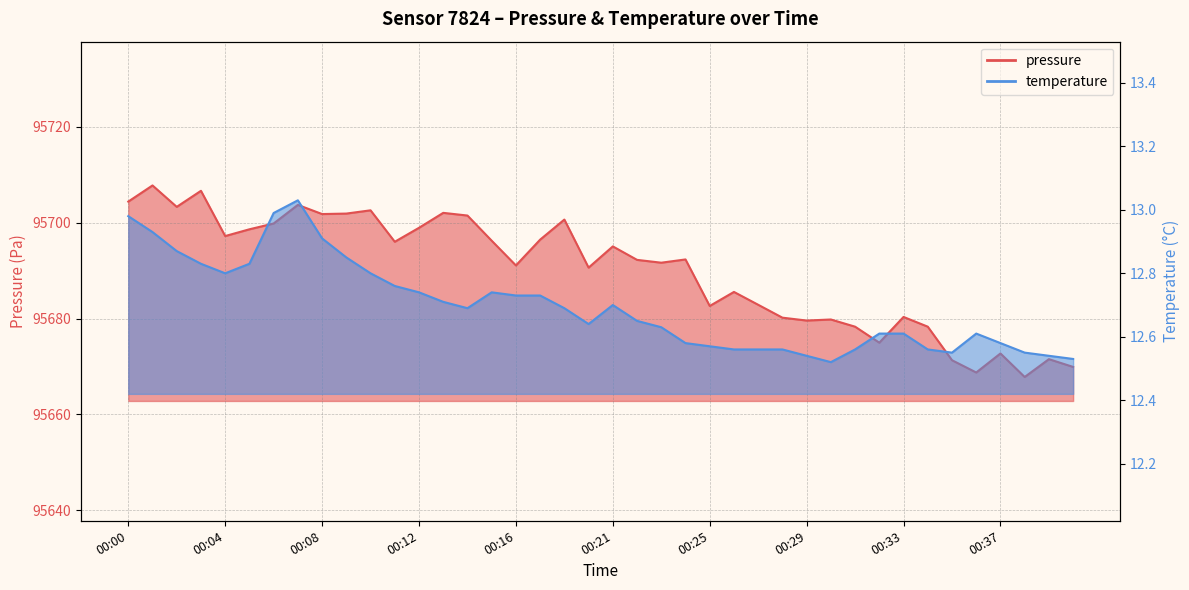

Reading left to right, what are all the values shown in this chart?

pressure: 00:00=95704.4	00:01=95707.8	00:02=95703.3	00:03=95706.7	00:04=95697.2	00:05=95698.6	00:06=95699.8	00:07=95703.7	00:08=95701.8	00:09=95701.9	00:10=95702.6	00:11=95696.0	00:12=95698.9	00:13=95702.1	00:14=95701.5	00:15=95696.2	00:16=95691.1	00:17=95696.5	00:18=95700.7	00:19=95690.6	00:21=95695.1	00:22=95692.2	00:23=95691.7	00:24=95692.3	00:25=95682.6	00:26=95685.6	00:27=95682.9	00:28=95680.2	00:29=95679.6	00:30=95679.8	00:31=95678.3	00:32=95675.0	00:33=95680.3	00:34=95678.3	00:35=95671.3	00:36=95668.8	00:37=95672.7	00:38=95667.8	00:39=95671.5	00:40=95669.9
temperature: 00:00=13.0	00:01=12.9	00:02=12.9	00:03=12.8	00:04=12.8	00:05=12.8	00:06=13.0	00:07=13.0	00:08=12.9	00:09=12.8	00:10=12.8	00:11=12.8	00:12=12.7	00:13=12.7	00:14=12.7	00:15=12.7	00:16=12.7	00:17=12.7	00:18=12.7	00:19=12.6	00:21=12.7	00:22=12.7	00:23=12.6	00:24=12.6	00:25=12.6	00:26=12.6	00:27=12.6	00:28=12.6	00:29=12.5	00:30=12.5	00:31=12.6	00:32=12.6	00:33=12.6	00:34=12.6	00:35=12.6	00:36=12.6	00:37=12.6	00:38=12.6	00:39=12.5	00:40=12.5